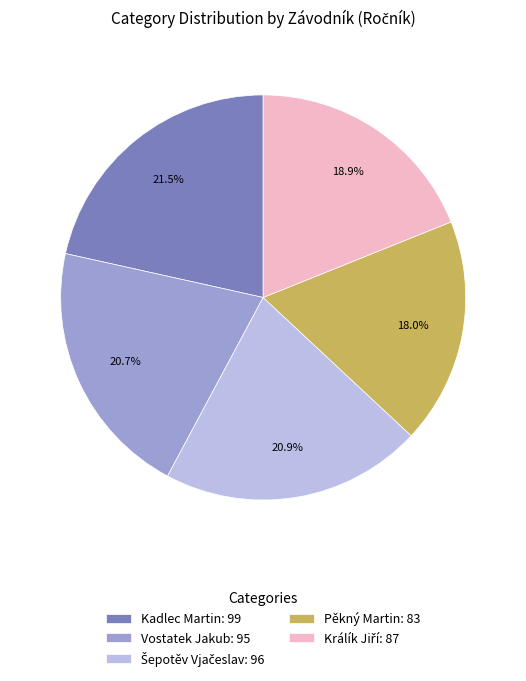

Is Vostatek Jakub the majority of the pie?

No